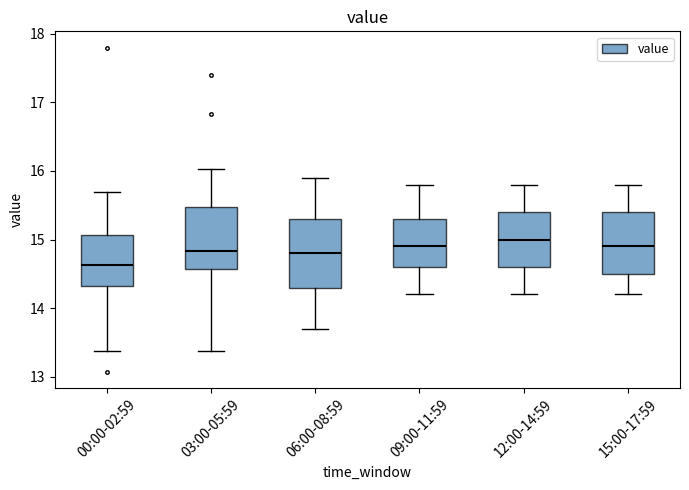

Which box's median line is the lowest?

00:00-02:59